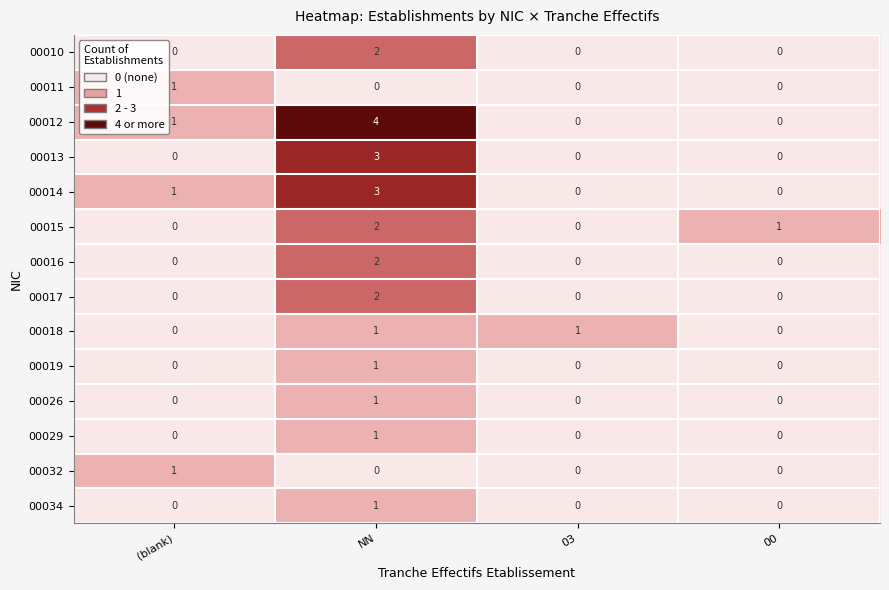

Count the number of data series in this chart.

14